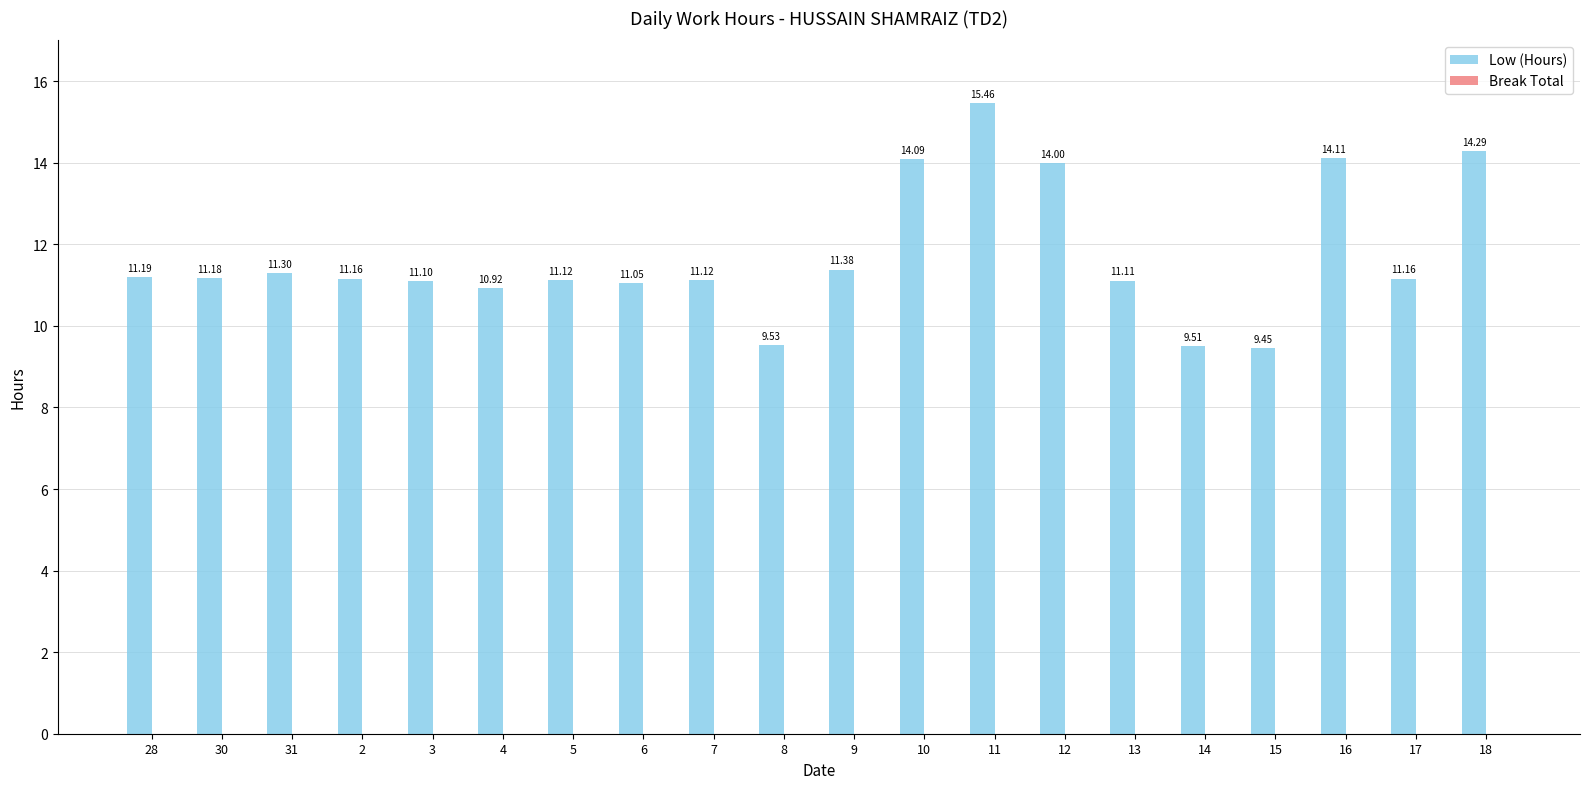

How many bars are there in total?

20